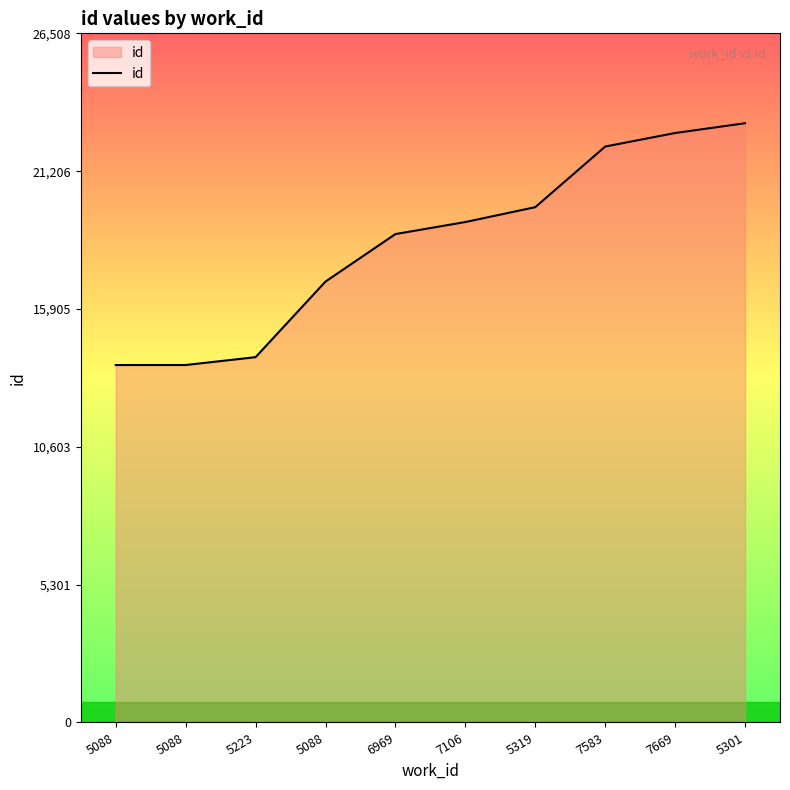

Is it true that the value at 7106 is 19250?

True